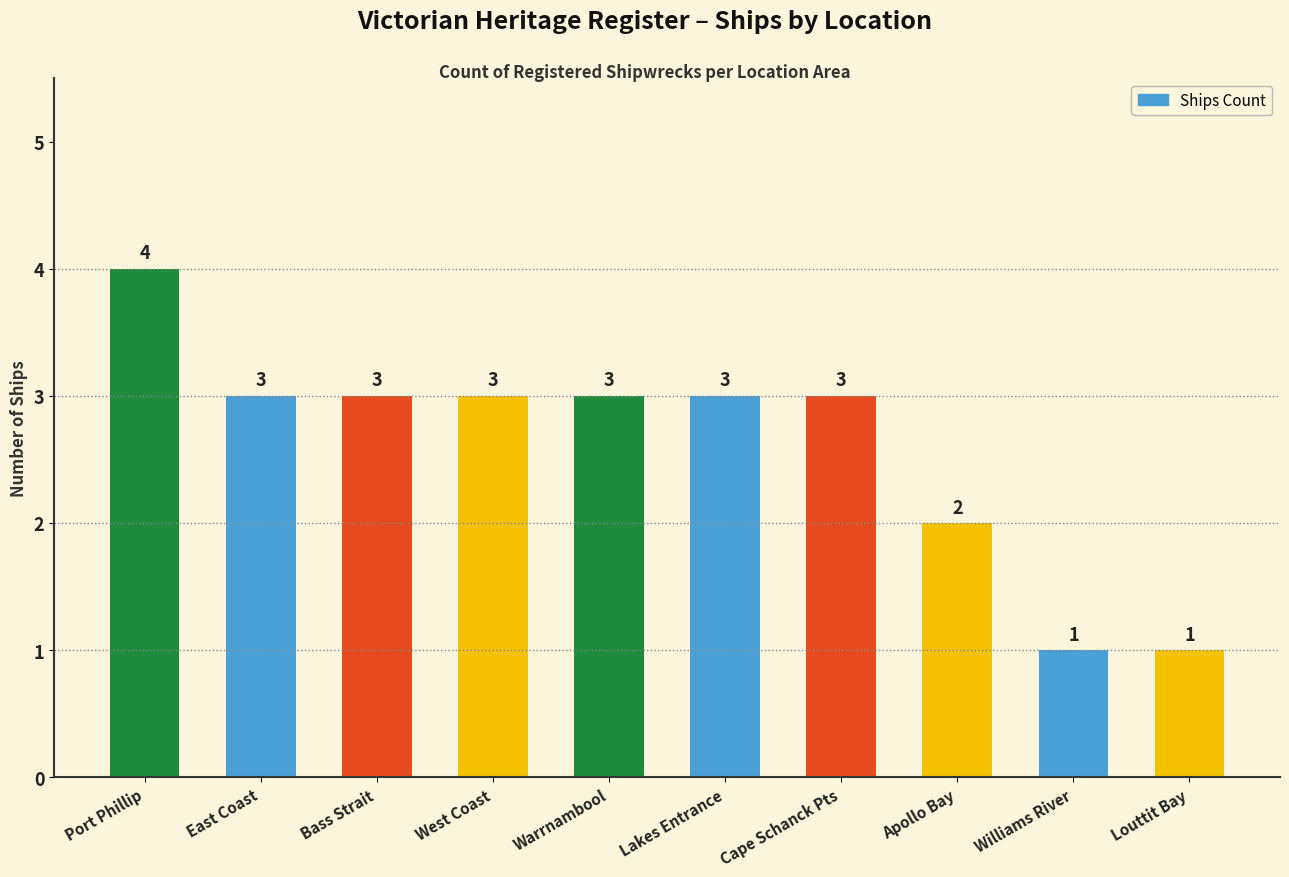

What is the label of the 1st bar from the left?

Port Phillip